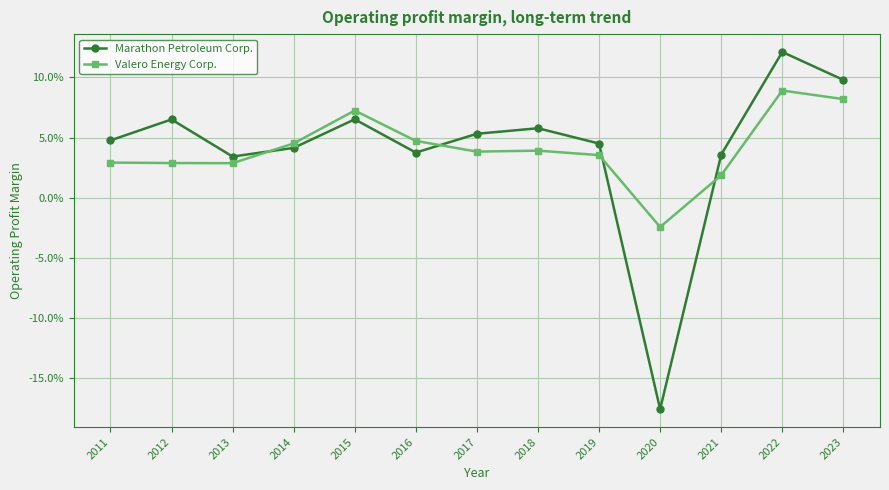

At which category does the chart reach its minimum across all series?

2020